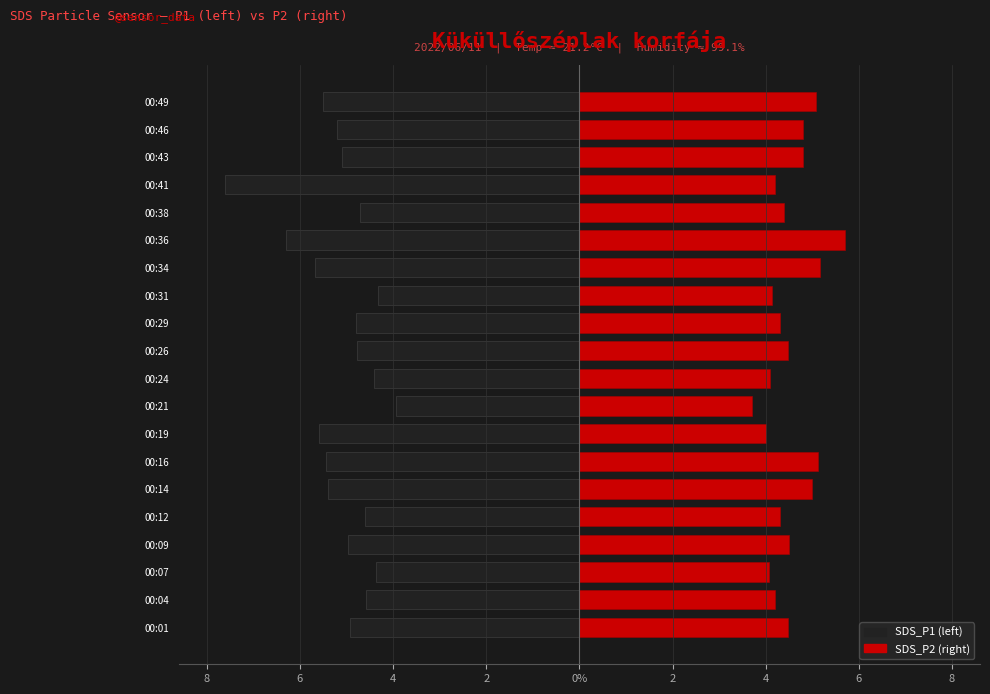

What is the difference between the second highest and minimum values in the SDS_P2 series?

1.5